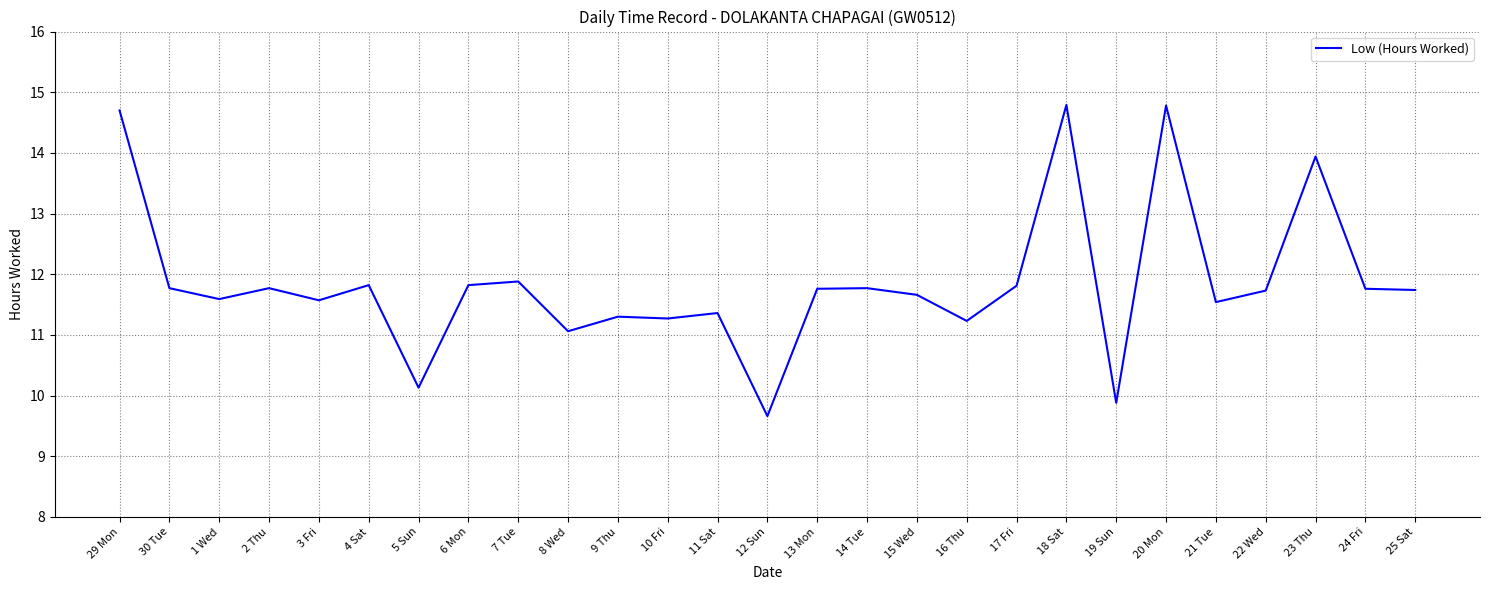

What position from the right is 30 Tue?

26